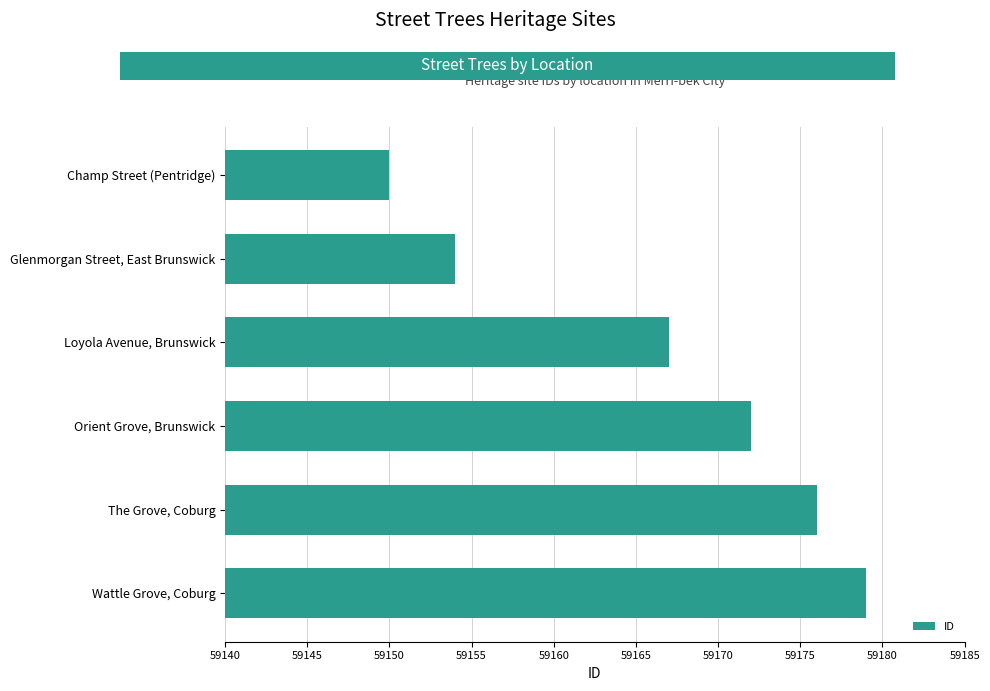

The chart shows a value of 86909 at Orient Grove, Brunswick. True or false?

False